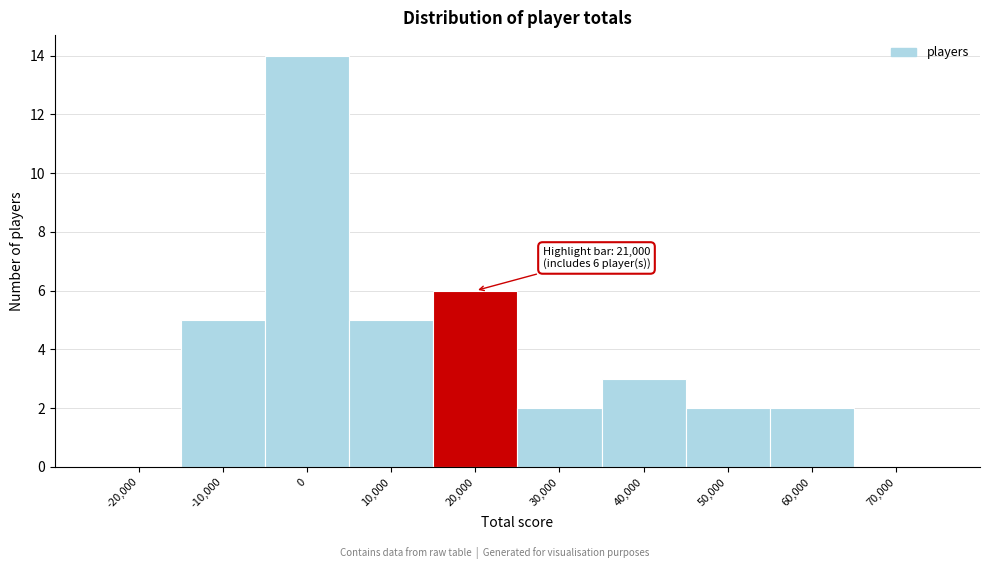

Reading right to left, transcribe all the data shown in this chart.

70,000=0	60,000=2	50,000=2	40,000=3	30,000=2	20,000=6	10,000=5	0=14	-10,000=5	-20,000=0